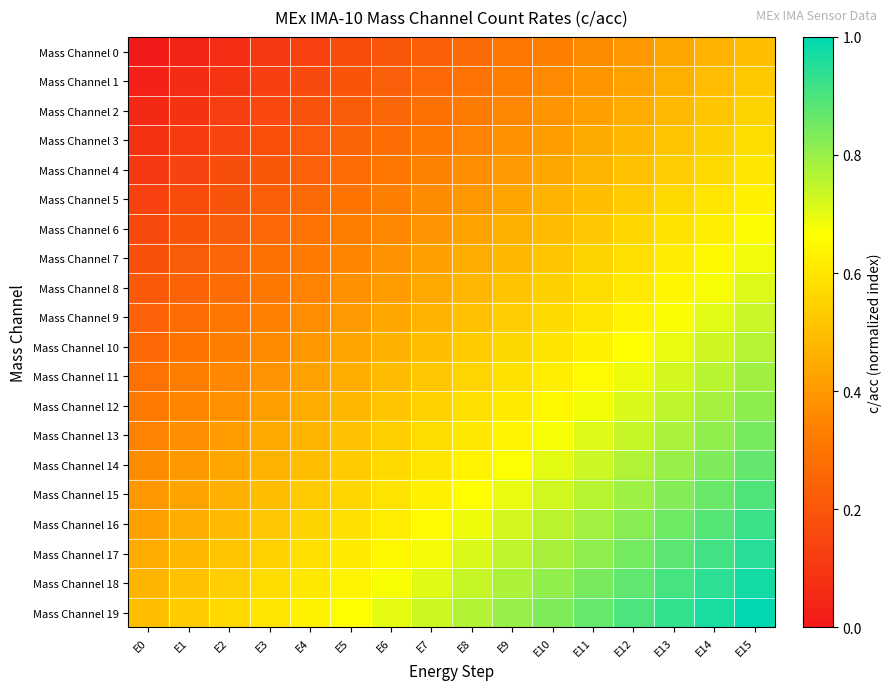

How many series are shown in this chart?

20